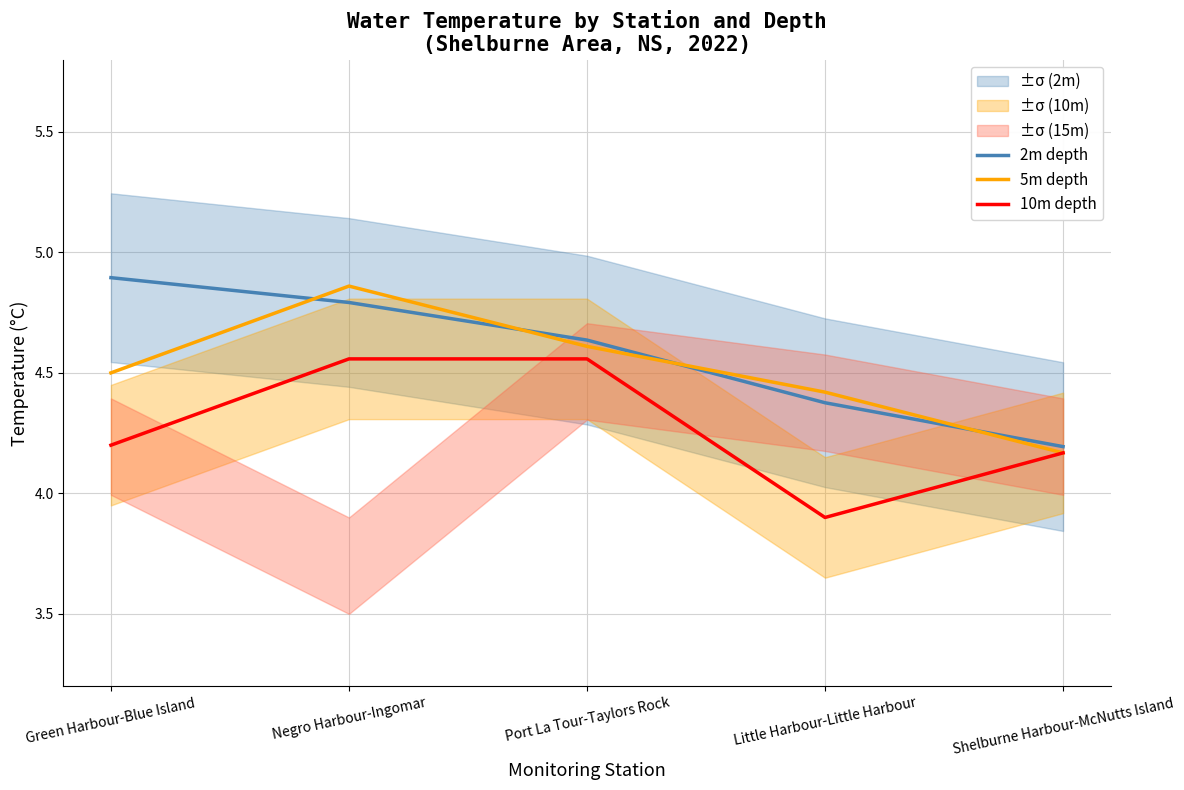

At which category is the sum across all series the highest?

Negro Harbour-Ingomar